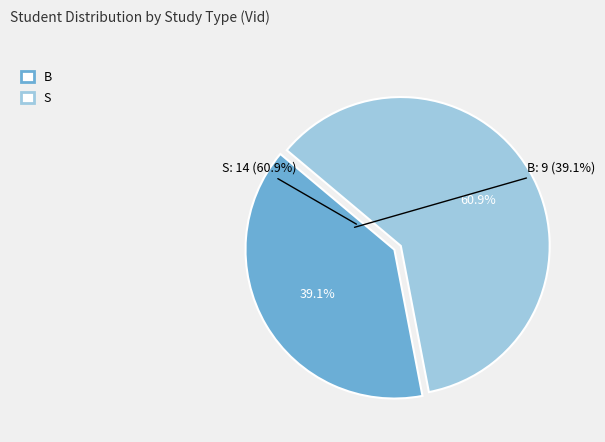

Is it true that S is 61% of the pie?

True